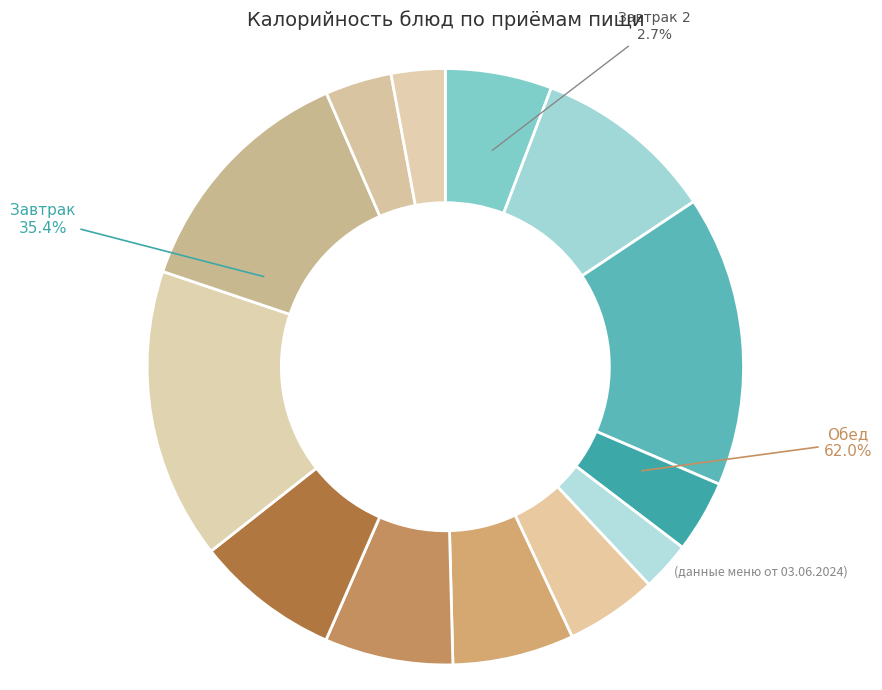

To the nearest percent, what percentage of the pie is Завтрак (каша)?

6%